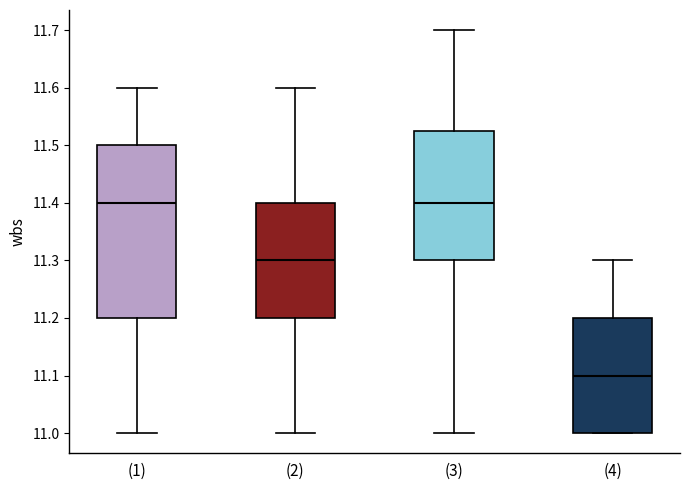

Reading left to right, transcribe this box plot: for each box, give where its median line is, the range the box spans, and where its two whiskers end, as read against the y-axis. The values are not printed on the chart, so give them approximately, as read against the axis.

(1): median 11.40, box 11.20 to 11.50, whiskers 11.00 to 11.60
(2): median 11.30, box 11.20 to 11.40, whiskers 11.00 to 11.60
(3): median 11.40, box 11.30 to 11.53, whiskers 11.00 to 11.70
(4): median 11.10, box 11.00 to 11.20, whiskers 11.00 to 11.30